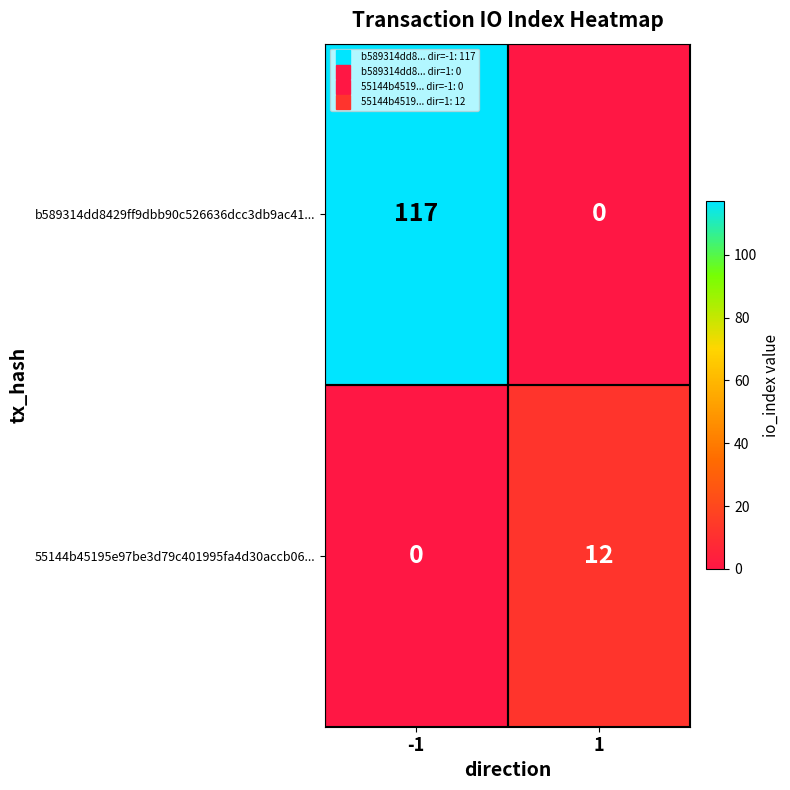

Count the number of categories in the chart.

2